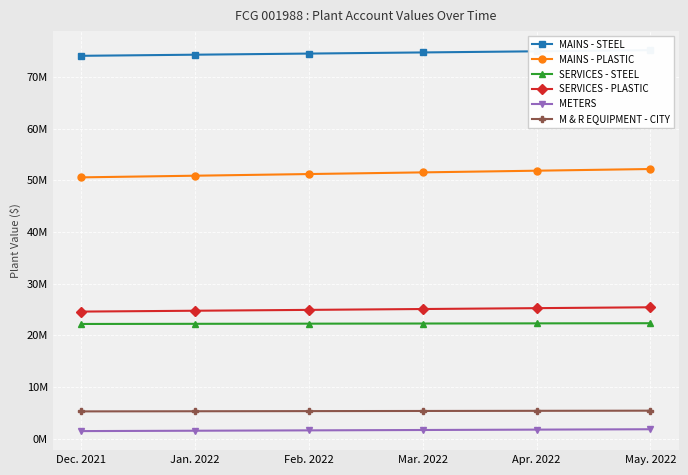

What is the average value of the METERS series?

1634735.5